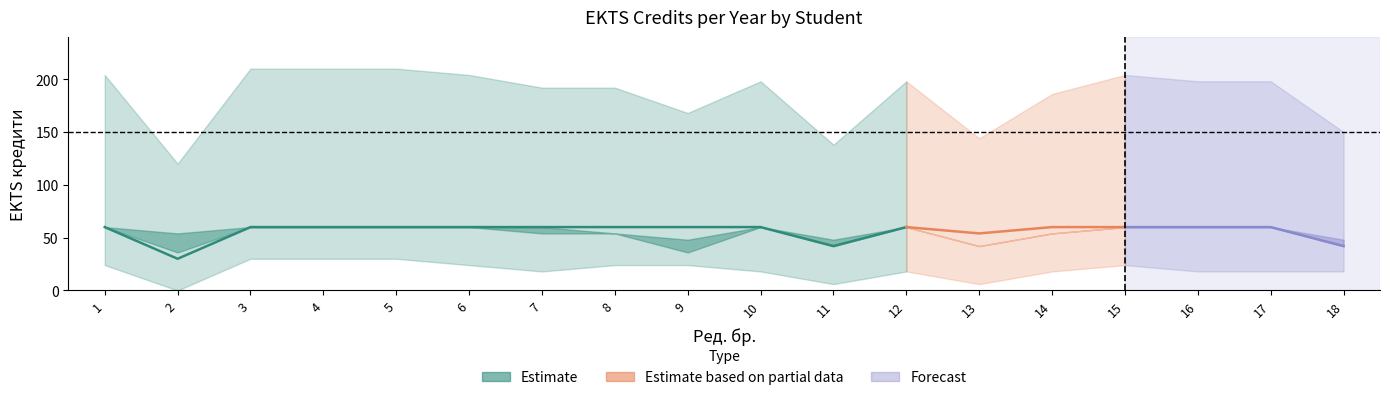

Does the chart display data point markers on the line(s)?

No